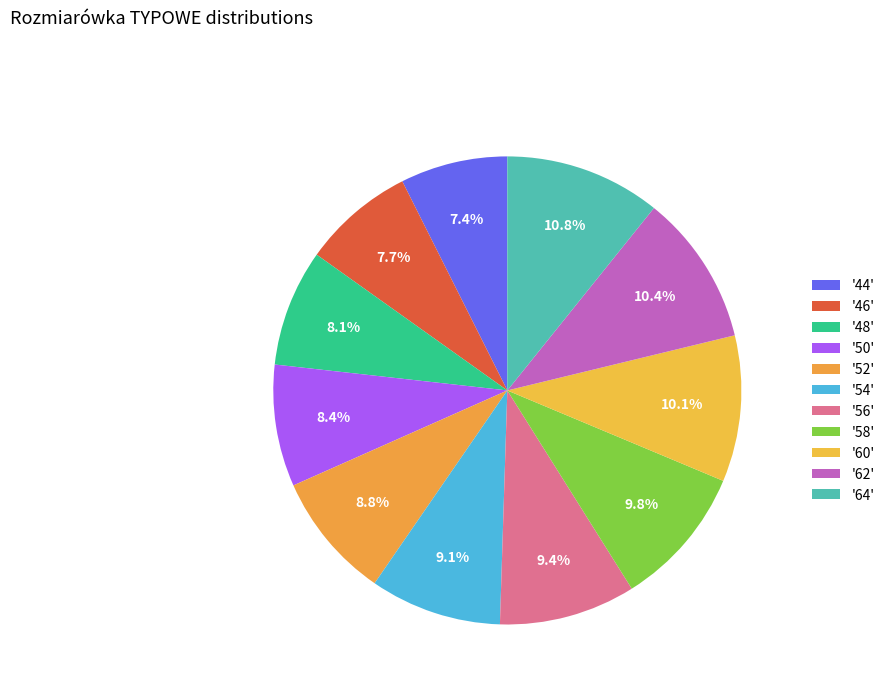

What is the largest slice in the pie chart?

64